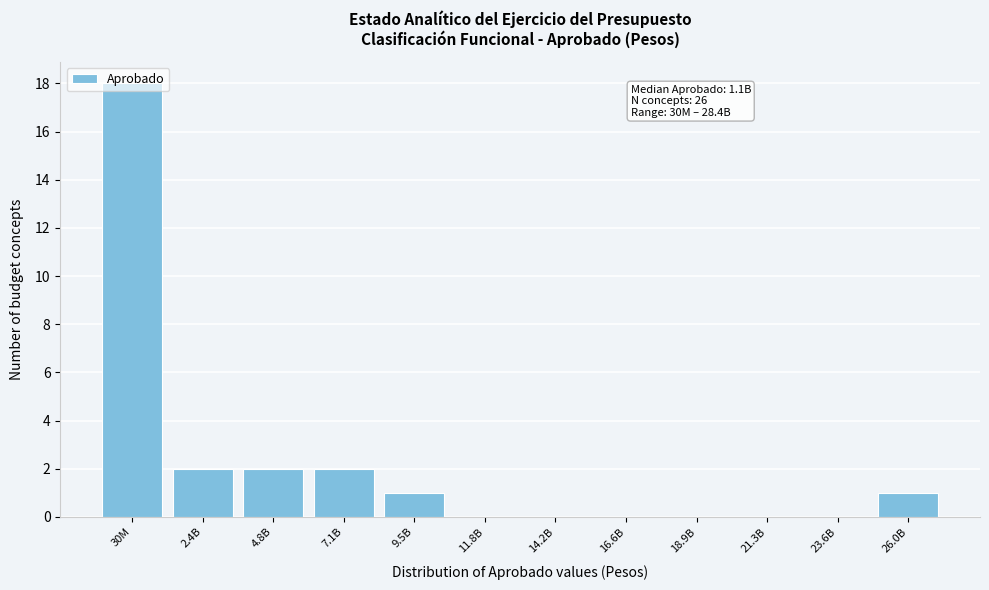

Which has a higher value, 18.9B or 26.0B?

26.0B